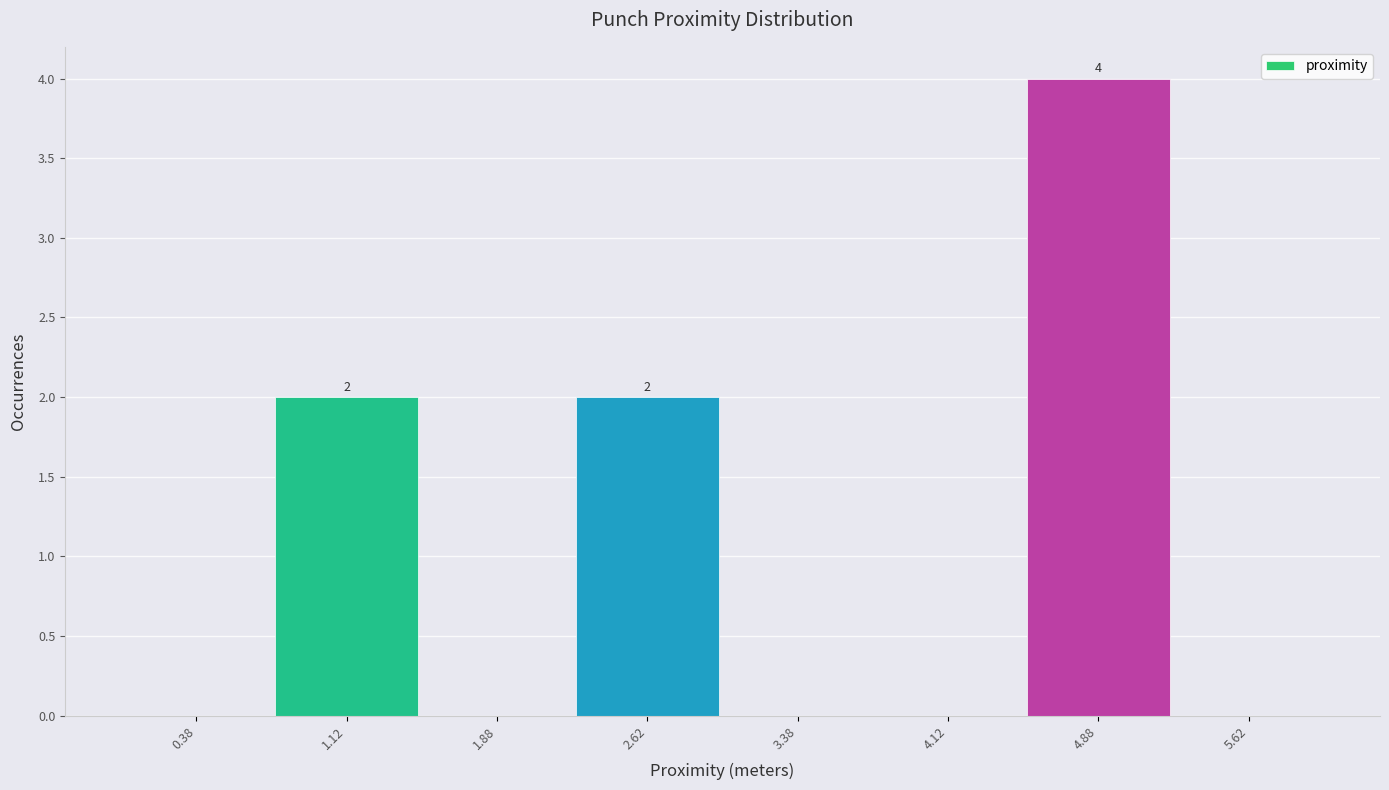

Which range on the x-axis has the tallest bar?

4.50 to 5.25